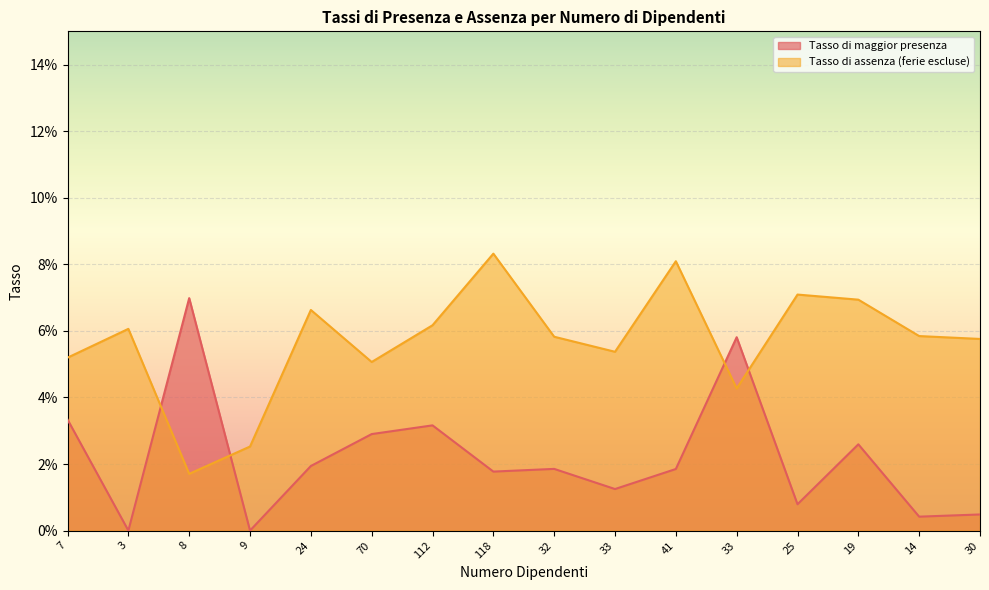

What is the difference between the maximum and minimum values in the Tasso di maggior presenza series?

0.1